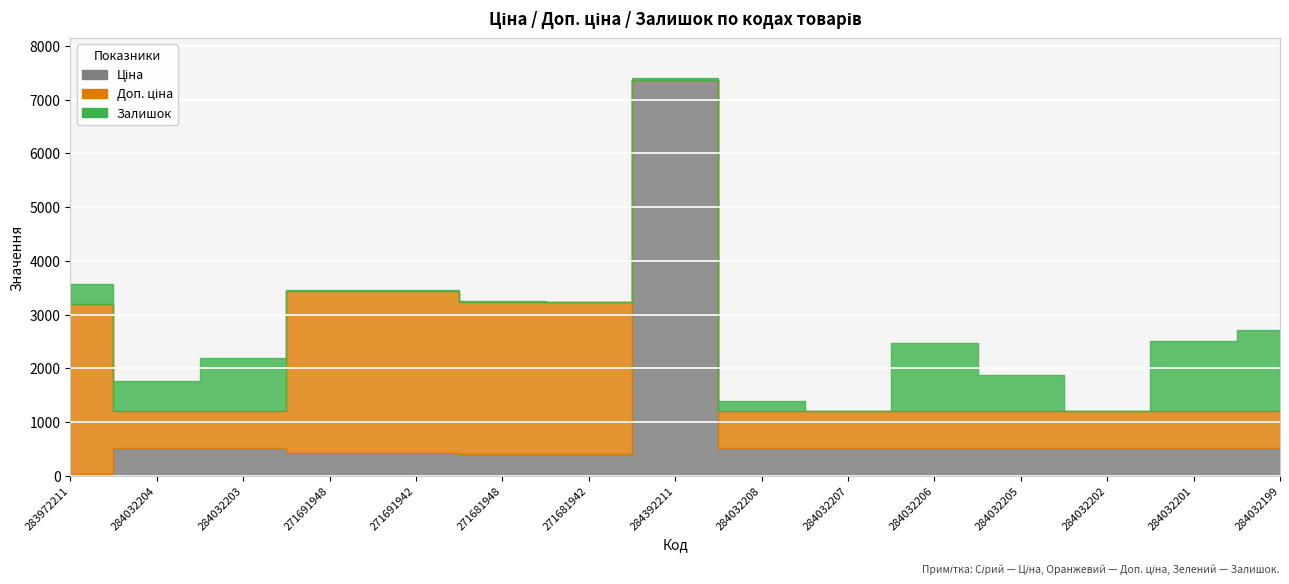

What is the sum of all Залишок values?

6999.0